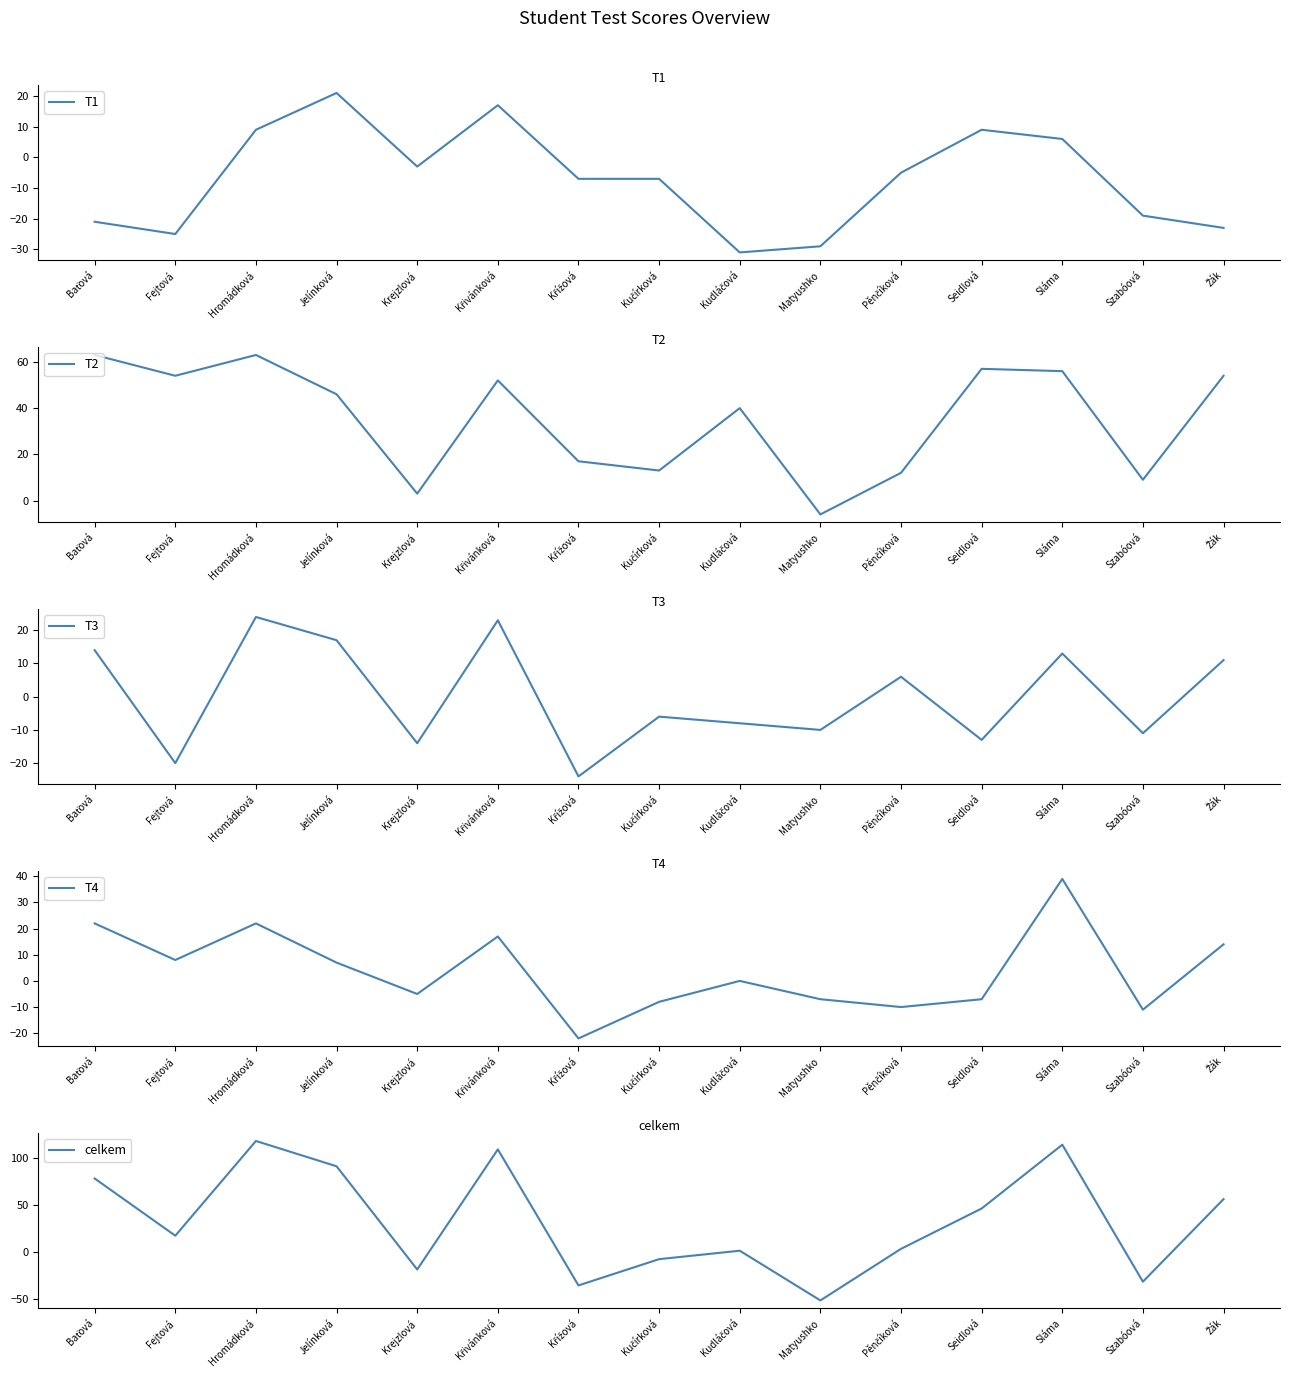

How many interior local valleys does the T2 series have?

5